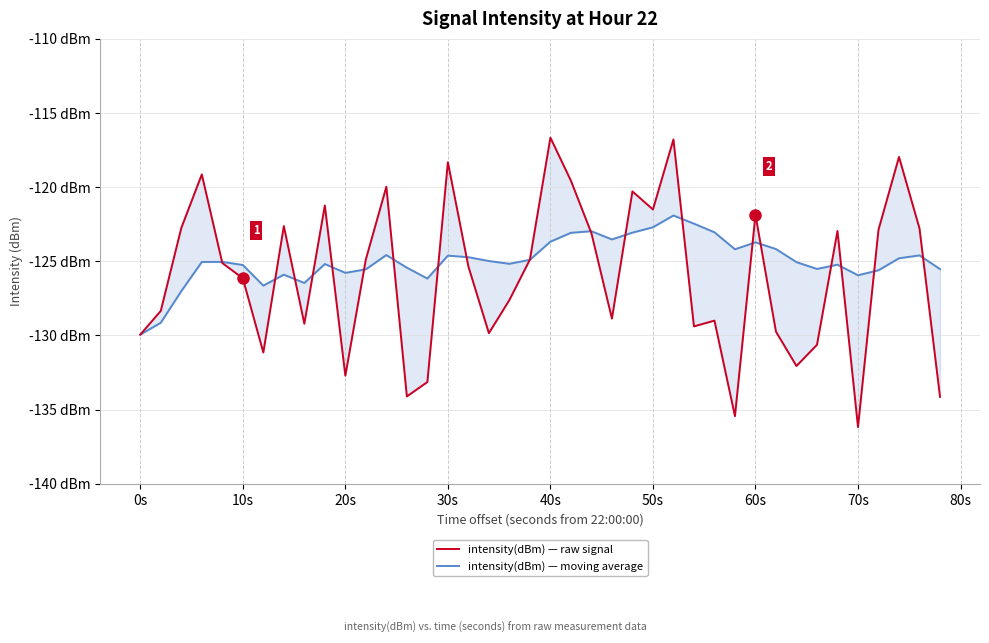

What is the difference between the maximum and minimum values in the intensity(dBm) — raw signal series?

19.5